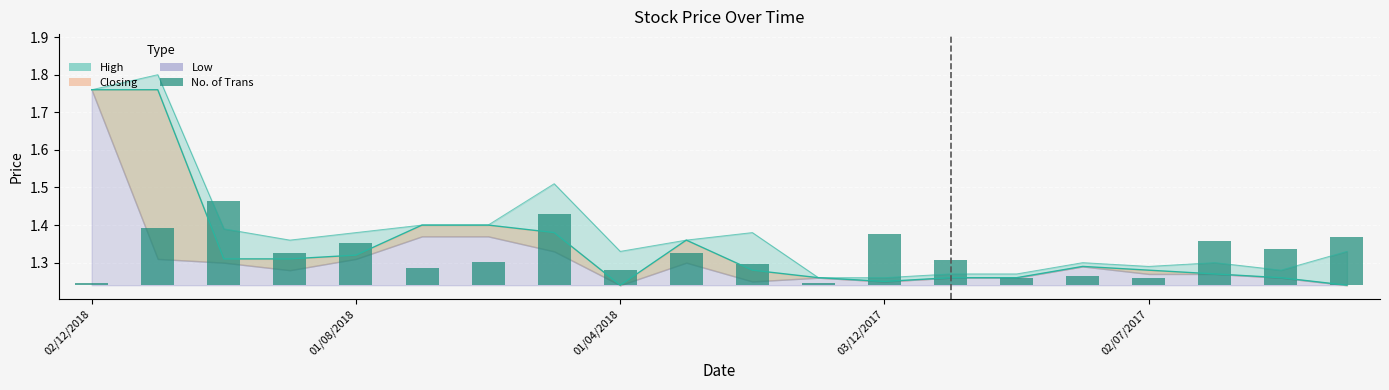

Does the chart contain stacked bars?

No